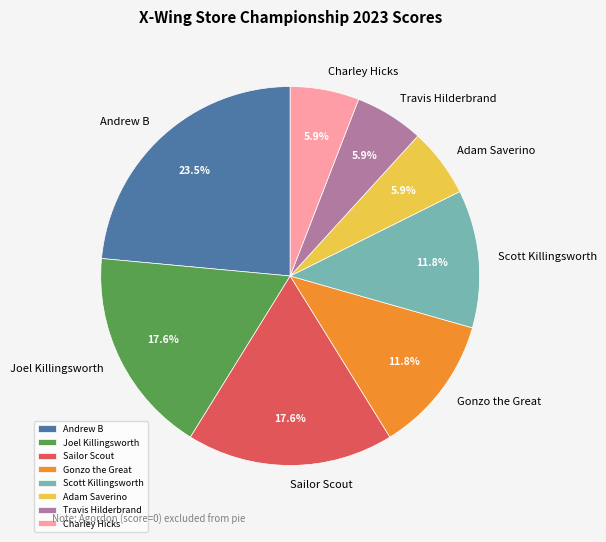

To the nearest percent, what is the combined percentage of Andrew B and Adam Saverino?

29%